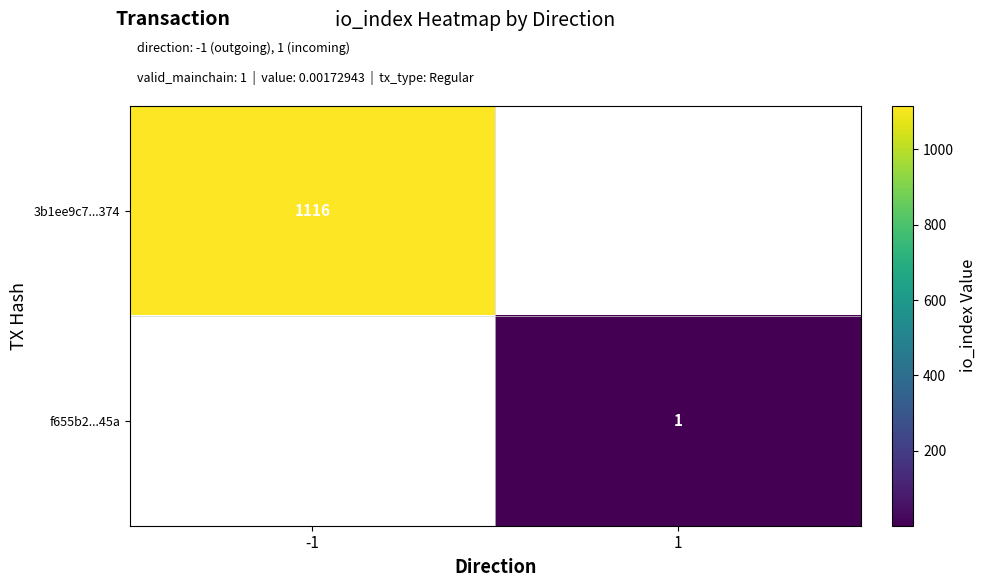

The 3b1ee9c7...374 series shows 1116 at -1. True or false?

True